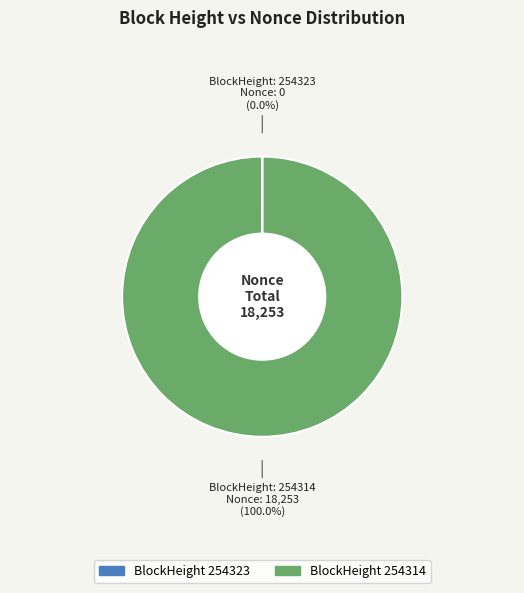

Which category has the biggest portion of the pie?

BlockHeight 254314